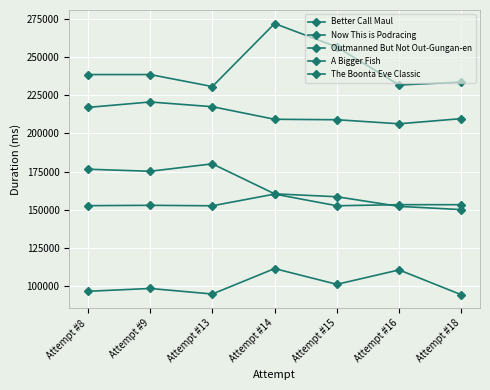

What is the value of the The Boonta Eve Classic point at the 1st from the left?

216951